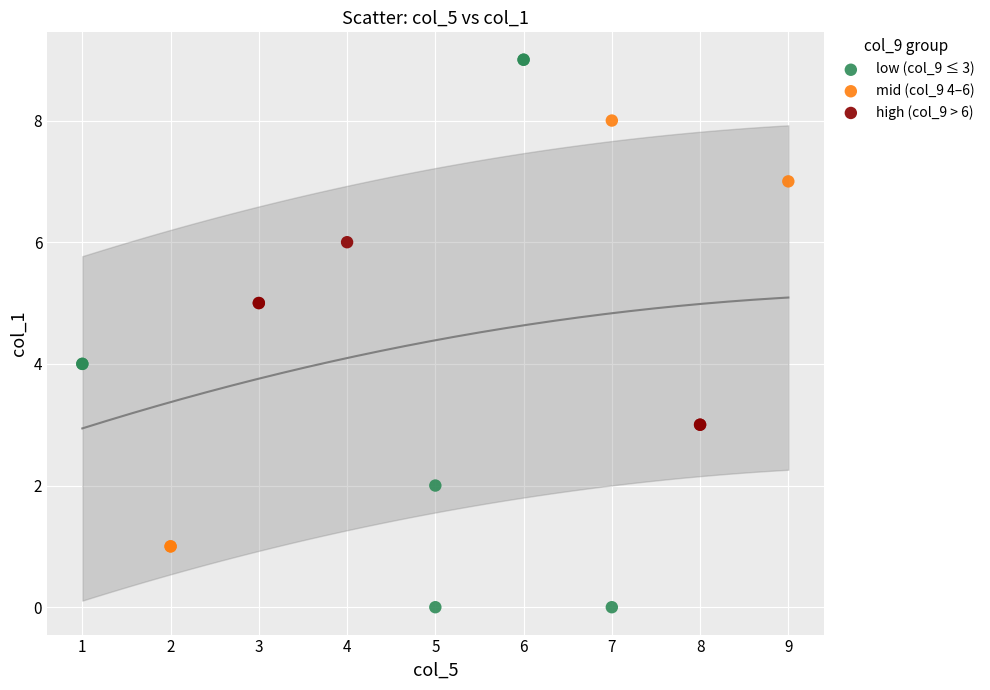

What are all the series names shown in the legend?

low (col_9 ≤ 3), mid (col_9 4–6), high (col_9 > 6)